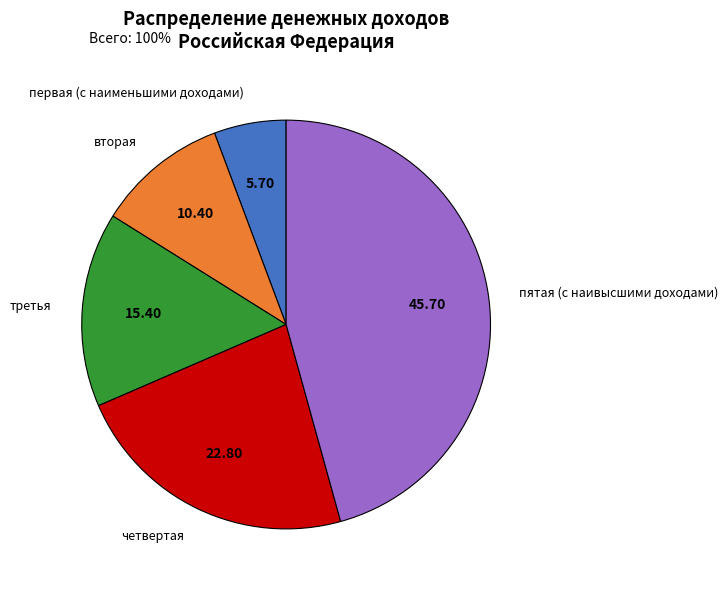

Approximately how many times larger is the value at третья compared to пятая (с наивысшими доходами)?

0.3